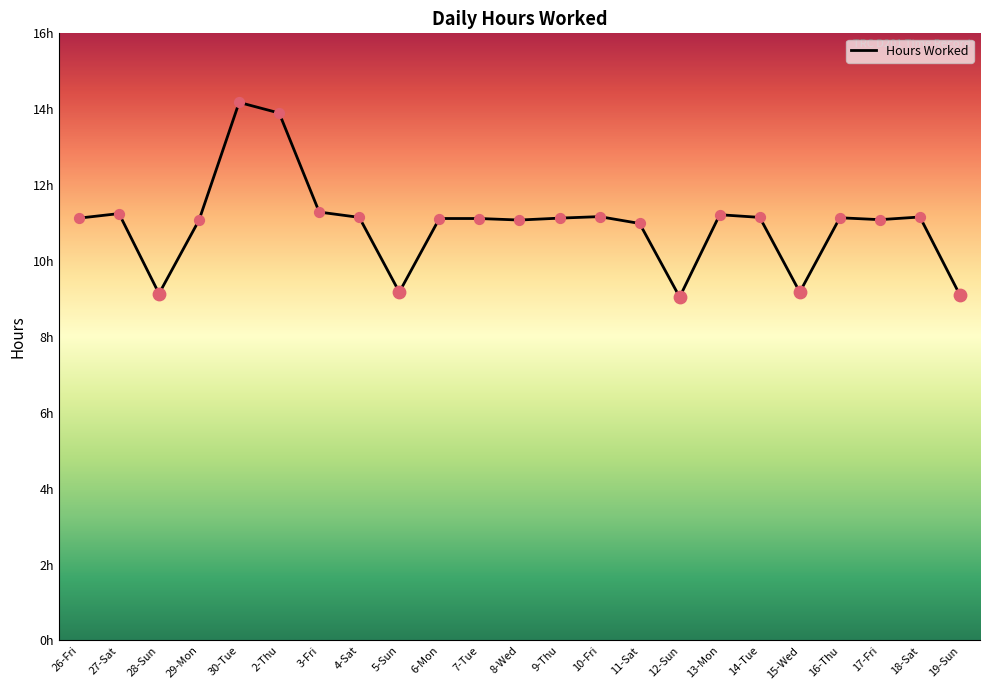

Does the chart have visible grid lines?

No